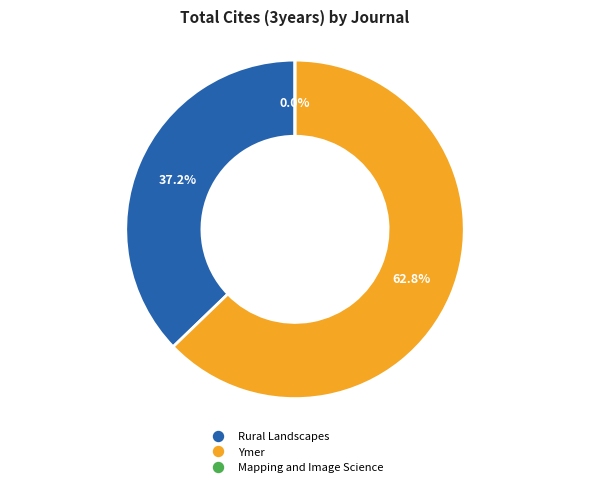

Which slice represents more than half of the pie?

Ymer